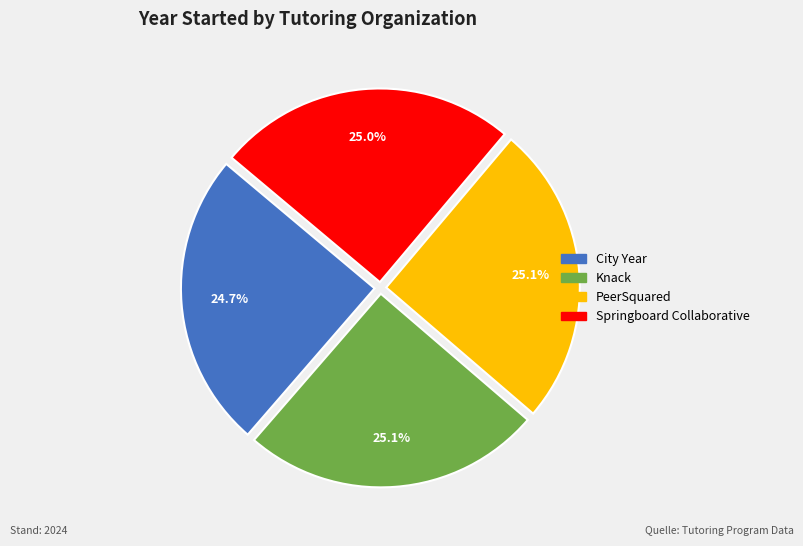

True or false: City Year accounts for 25% of the total.

True